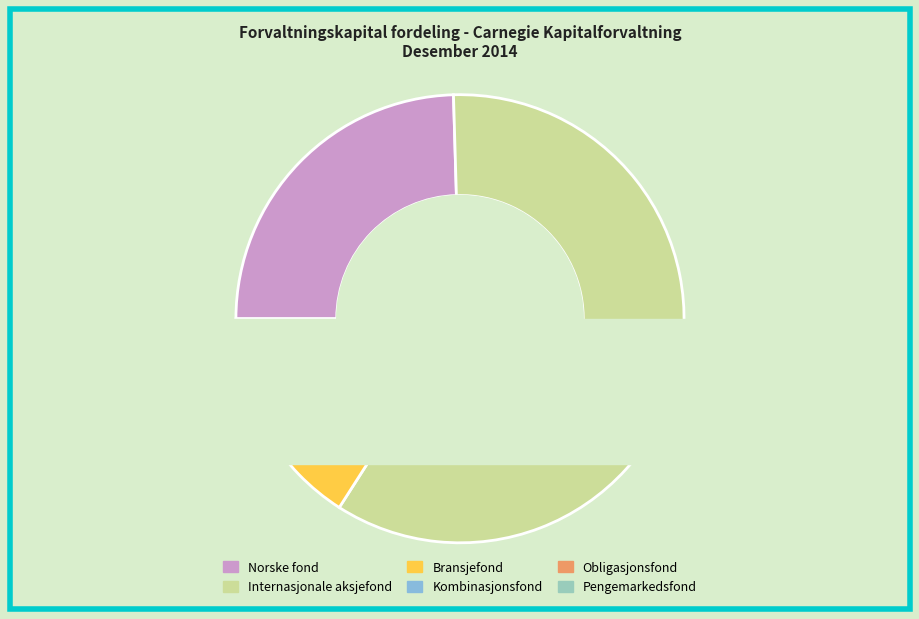

True or false: Internasjonale aksjefond accounts for 60% of the total.

True